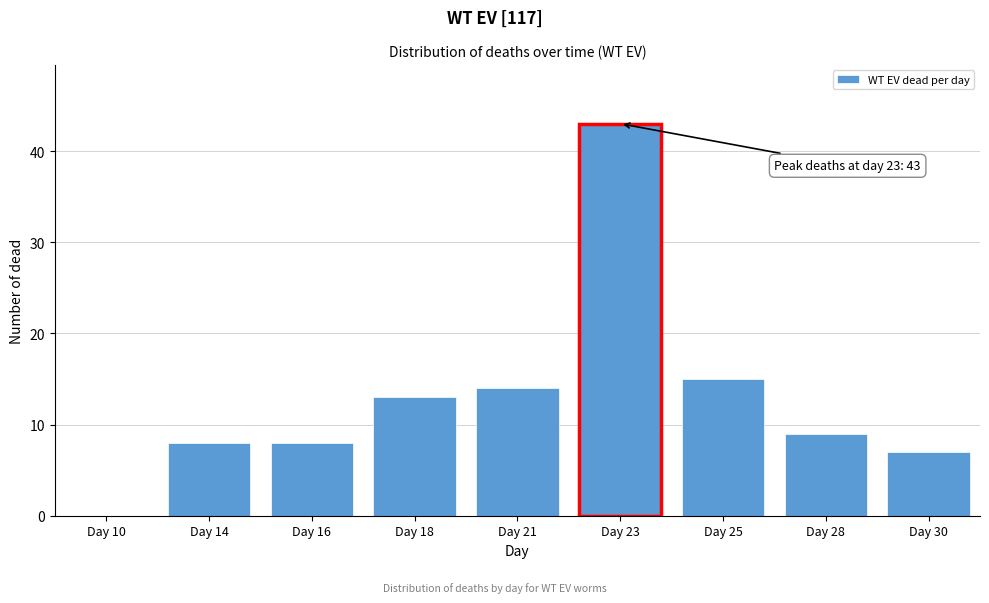

Reading left to right, extract all data points from this chart.

Day 10=0	Day 14=8	Day 16=8	Day 18=13	Day 21=14	Day 23=43	Day 25=15	Day 28=9	Day 30=7